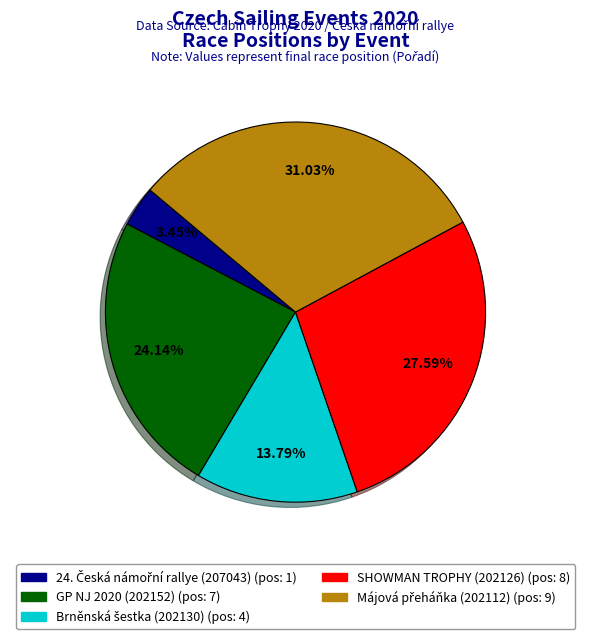

Is there a majority slice in this chart?

No